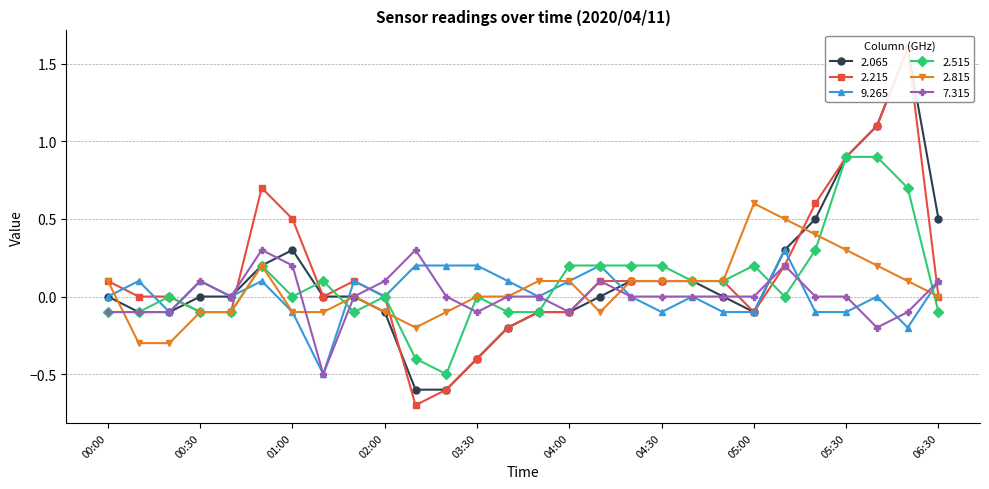

True or false: 7.315 has a value of -0.1 at 03:30.

True